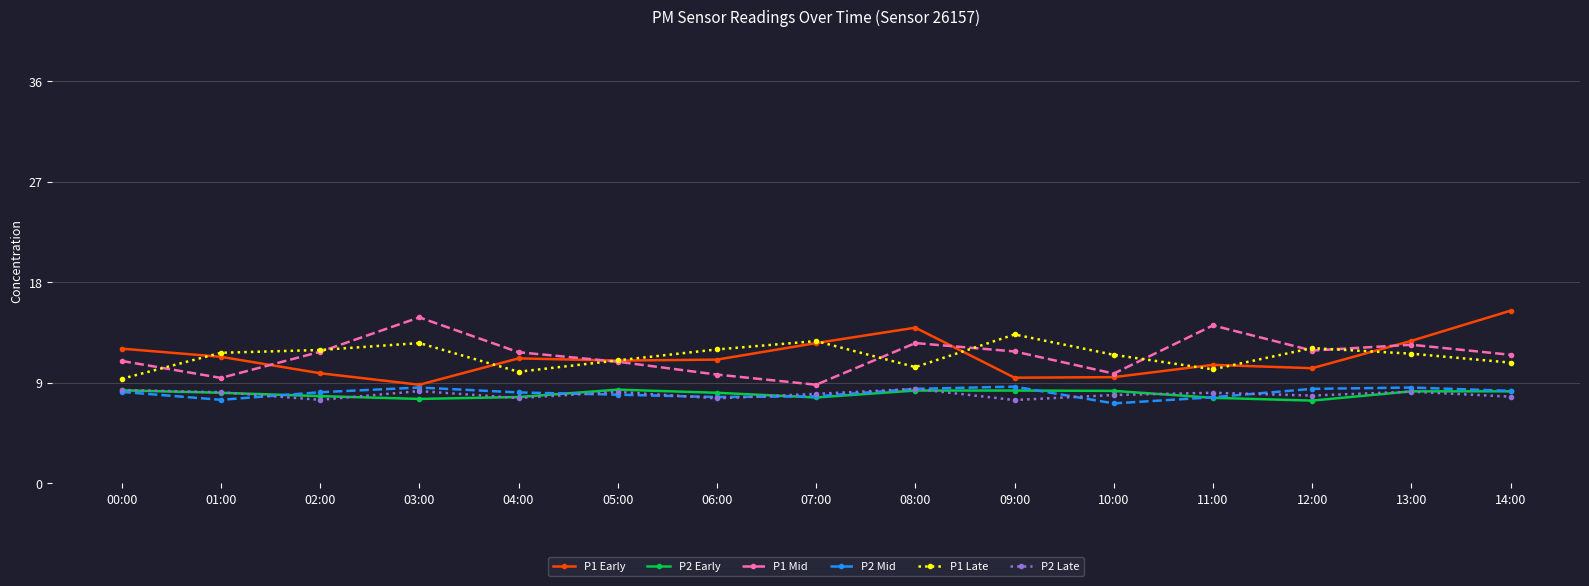

How many categories are shown in the chart?

15